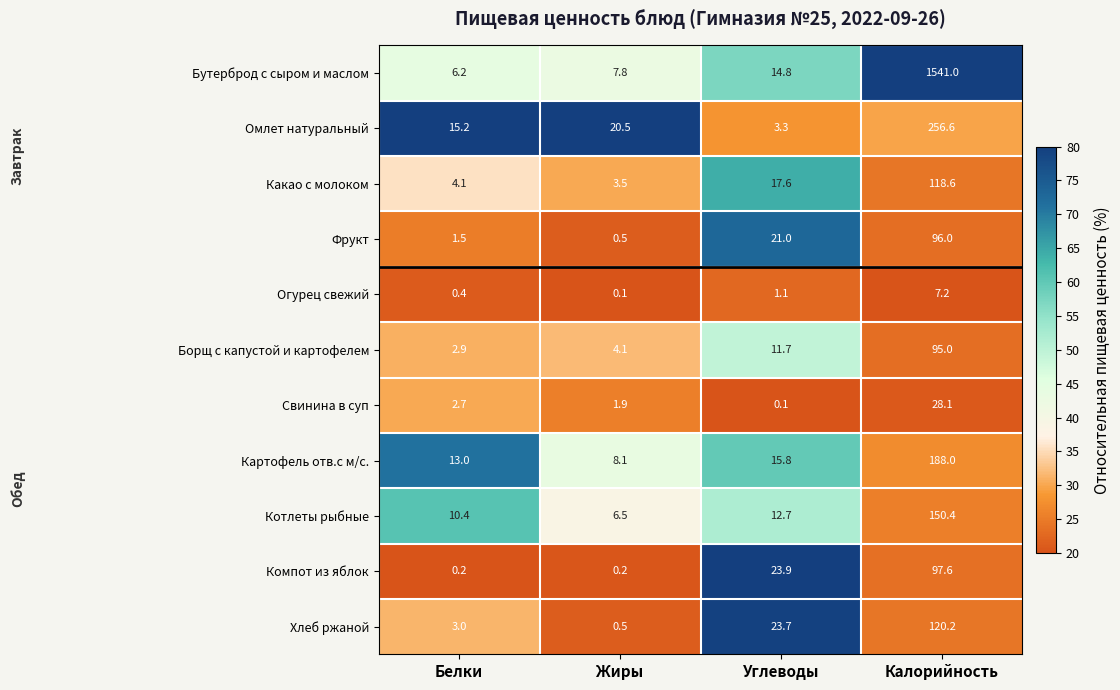

What is the maximum value for Какао с молоком?

118.6